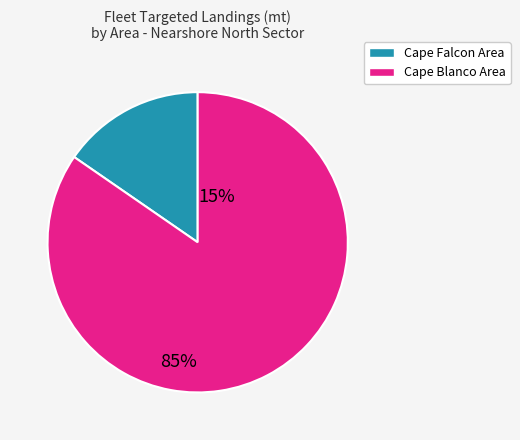

Is there a majority slice in this chart?

Yes